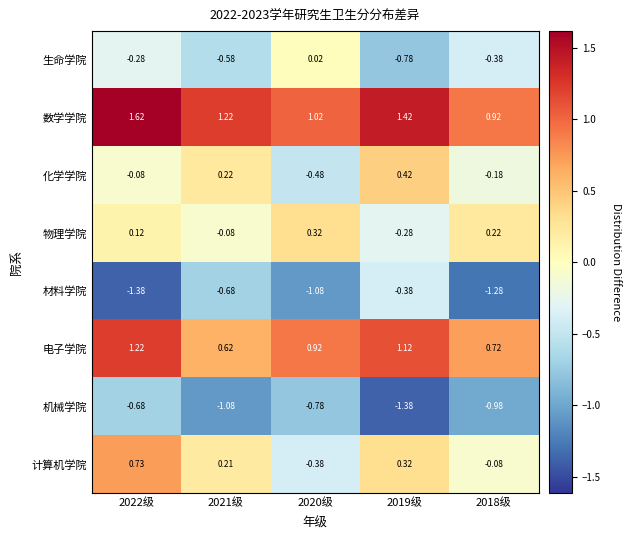

Count the number of categories in the chart.

5